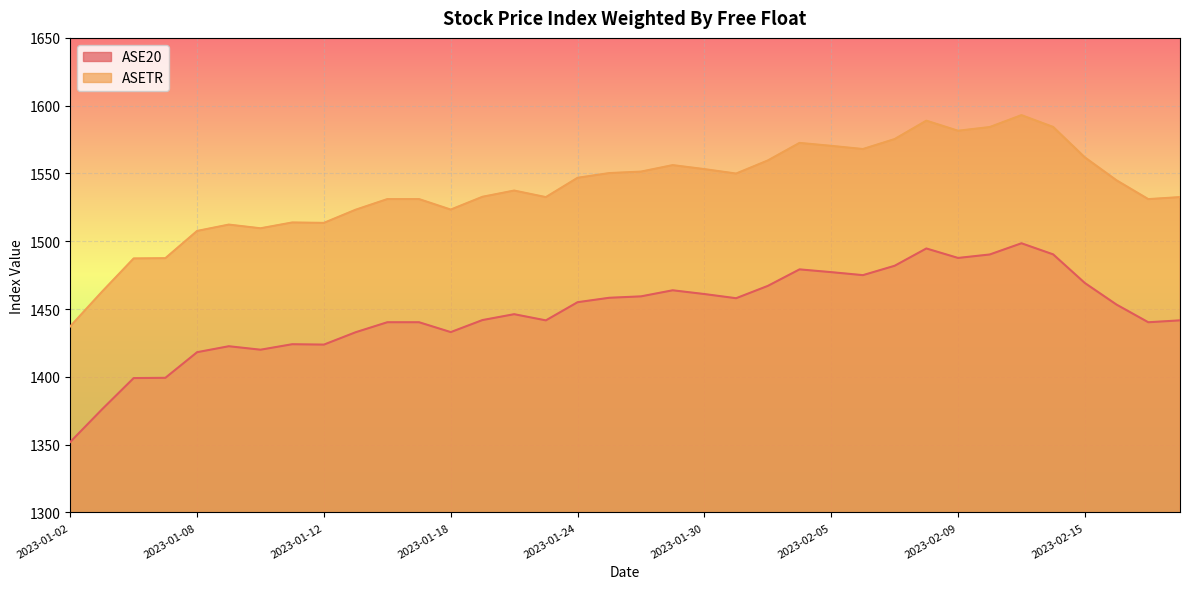

True or false: ASE20 and ASETR intersect in this chart.

False